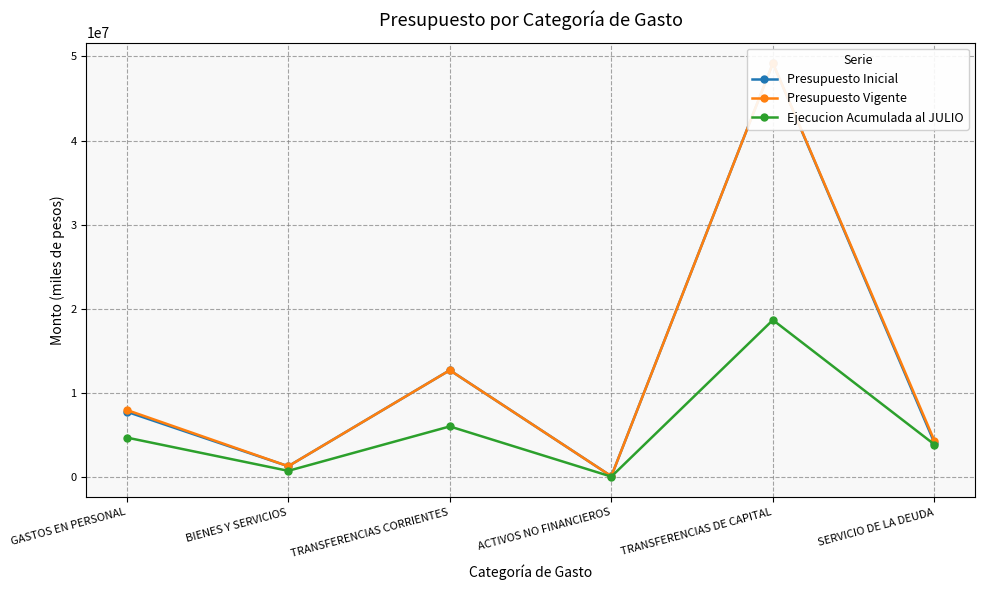

What is the difference between the second highest and second lowest values in the Ejecucion Acumulada al JULIO series?

5277747